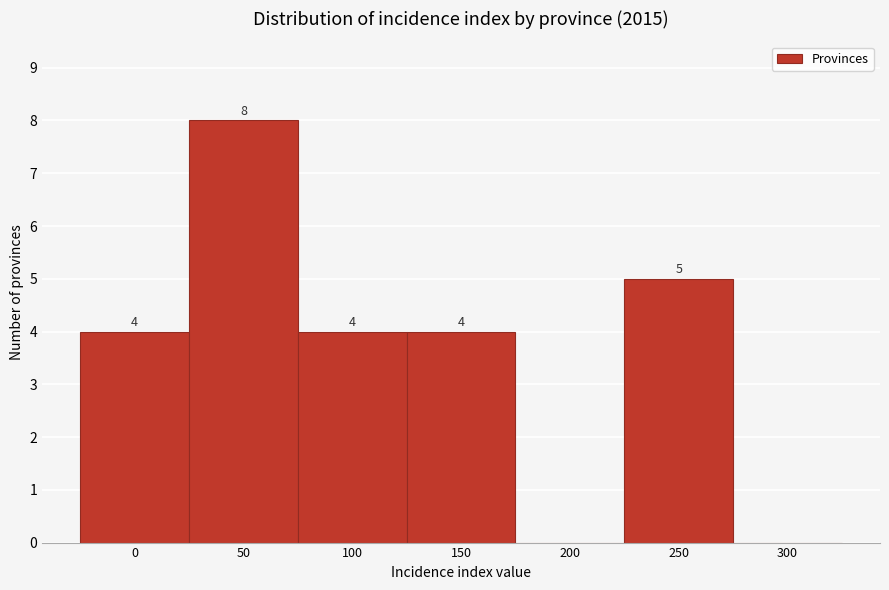

Reading right to left, what are all the values shown in this chart?

300=0	250=5	200=0	150=4	100=4	50=8	0=4